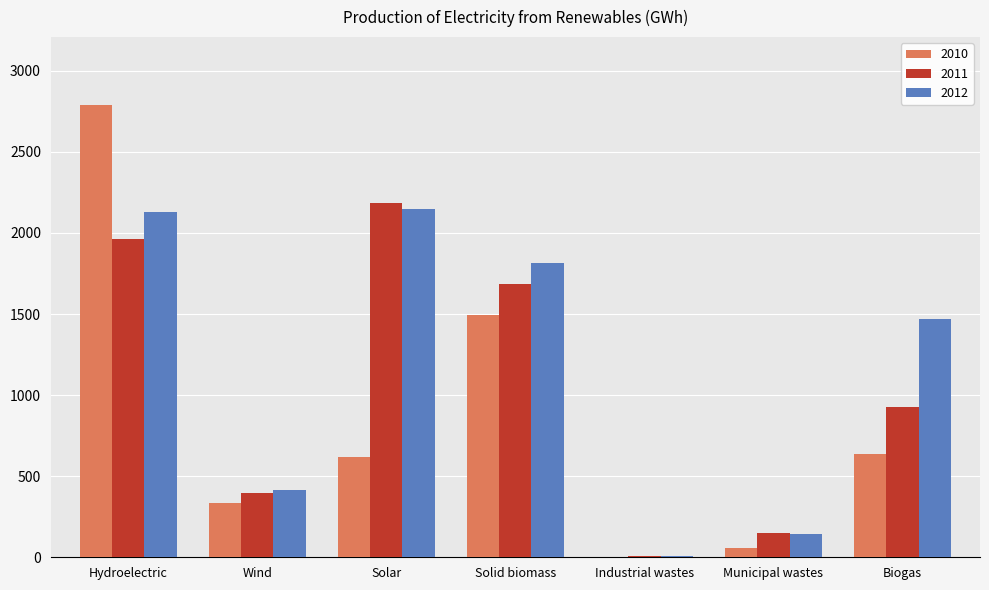

What is the greatest value displayed?

2789.5